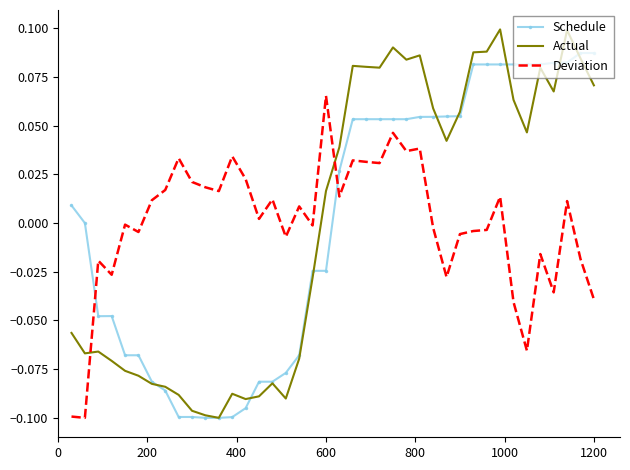

How many intersections are there between Deviation and Actual?

2